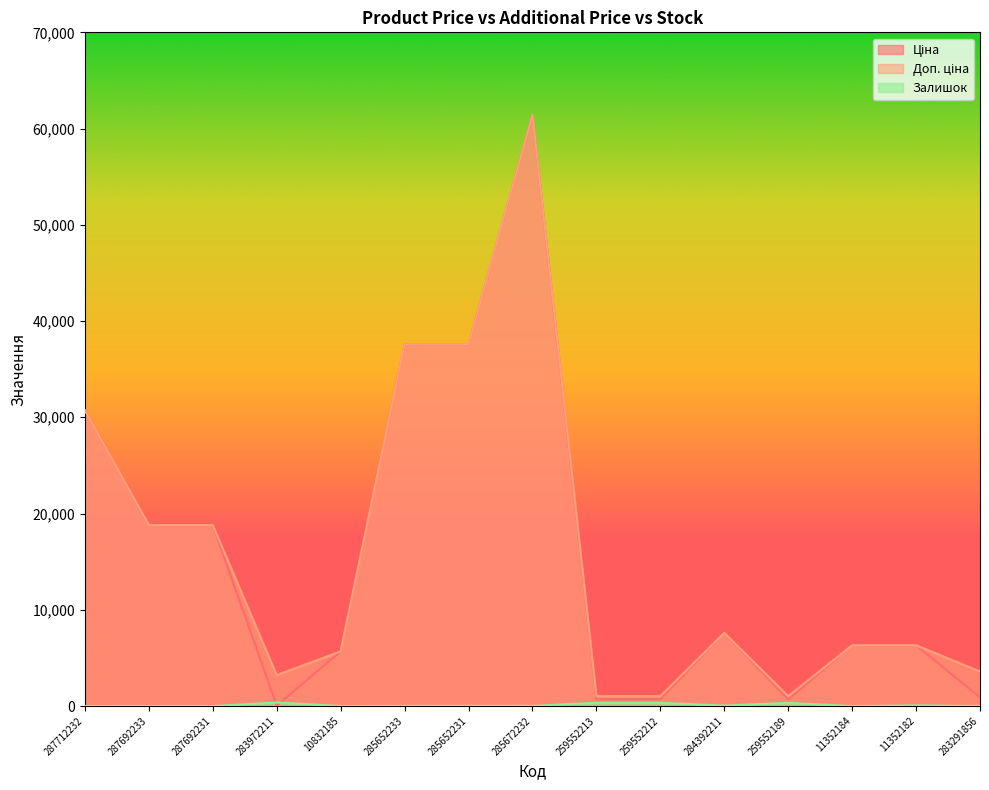

What is the label of the 5th point from the left?

10832185